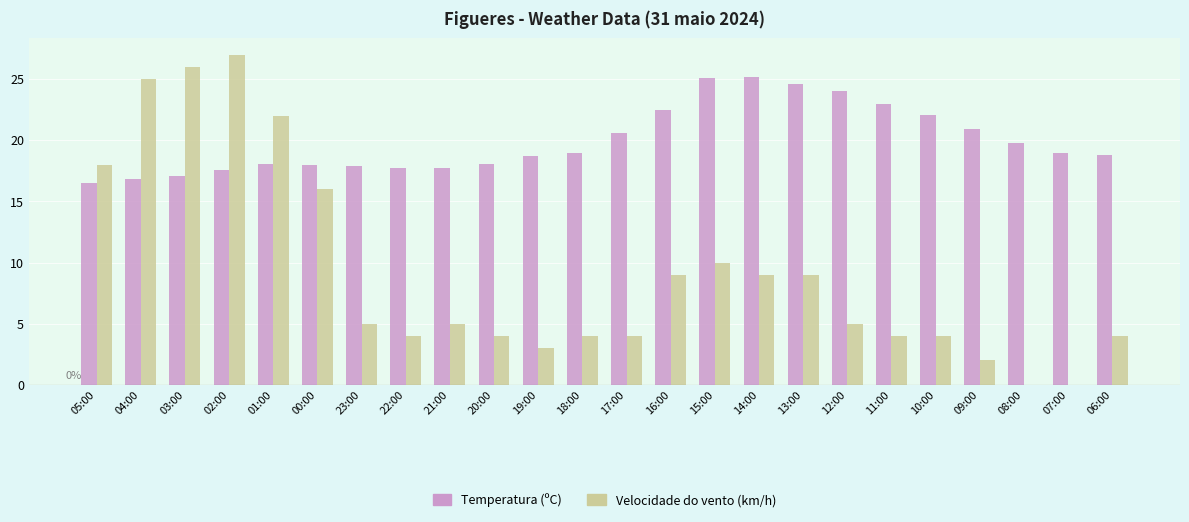

What is the total value across all series at 19:00?

21.7